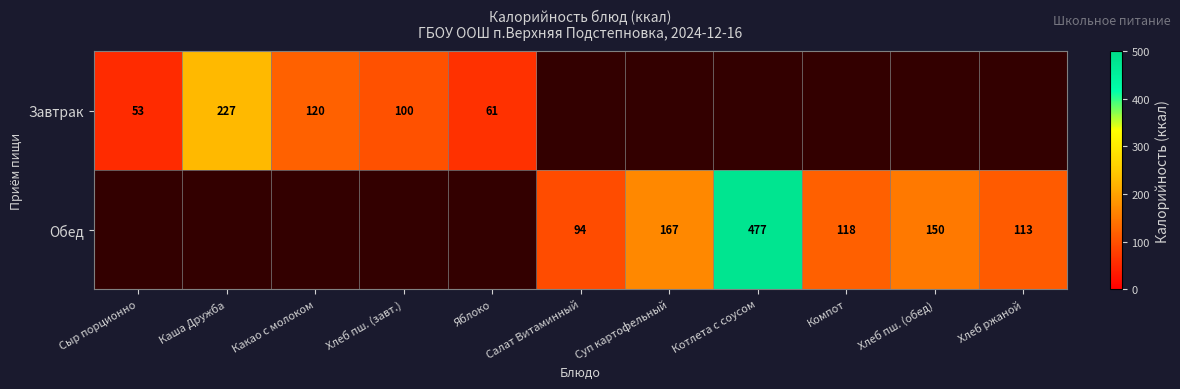

The value of Завтрак at Яблоко is 34. True or false?

False